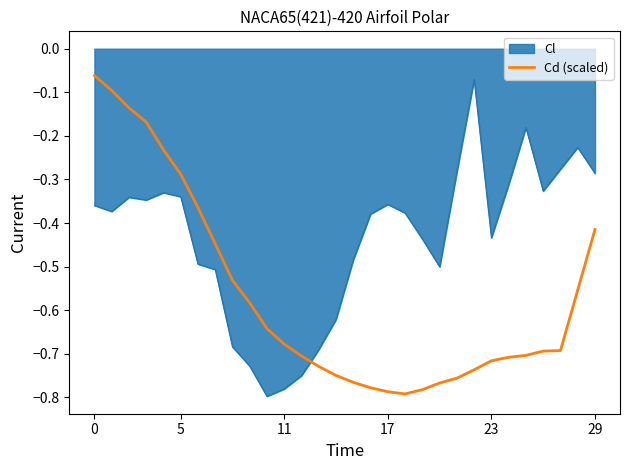

List the series in order of their overall mean, highest first.

Cl, Cd (scaled)